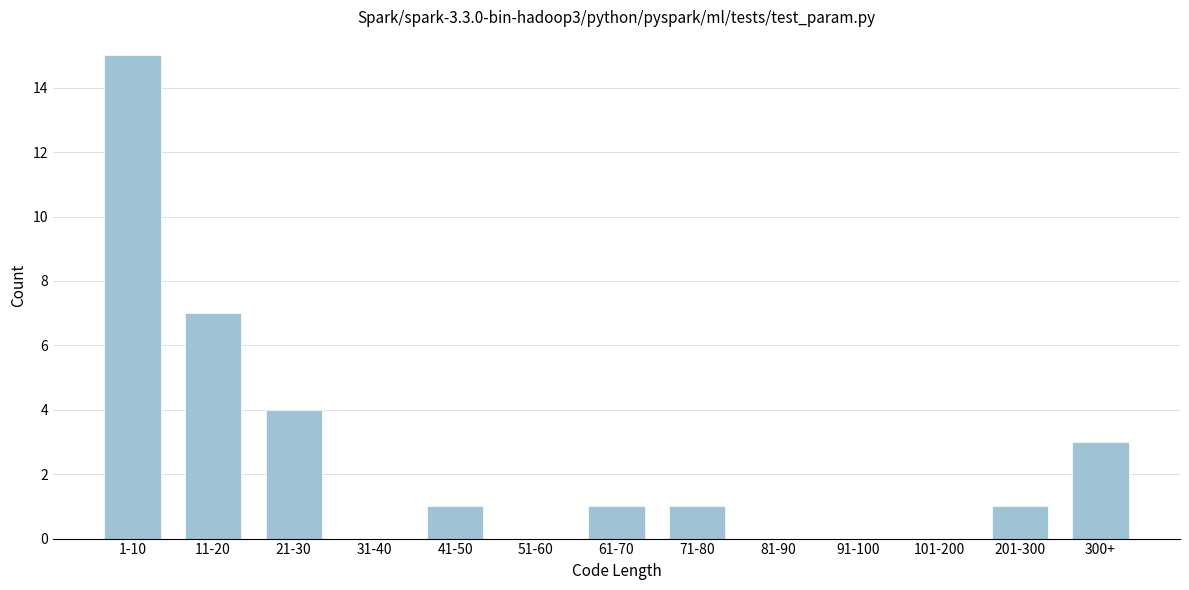

Reading left to right, what are all the values shown in this chart?

1-10=15	11-20=7	21-30=4	31-40=0	41-50=1	51-60=0	61-70=1	71-80=1	81-90=0	91-100=0	101-200=0	201-300=1	300+=3